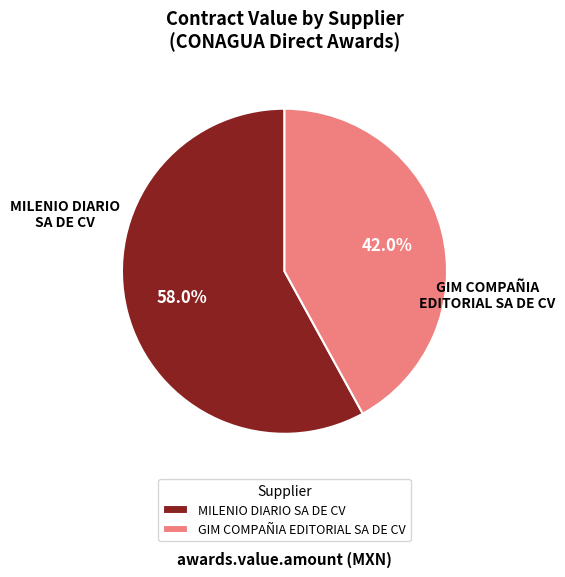

Approximately how many times larger is the value at GIM COMPAÑIA EDITORIAL SA DE CV compared to MILENIO DIARIO SA DE CV?

0.7